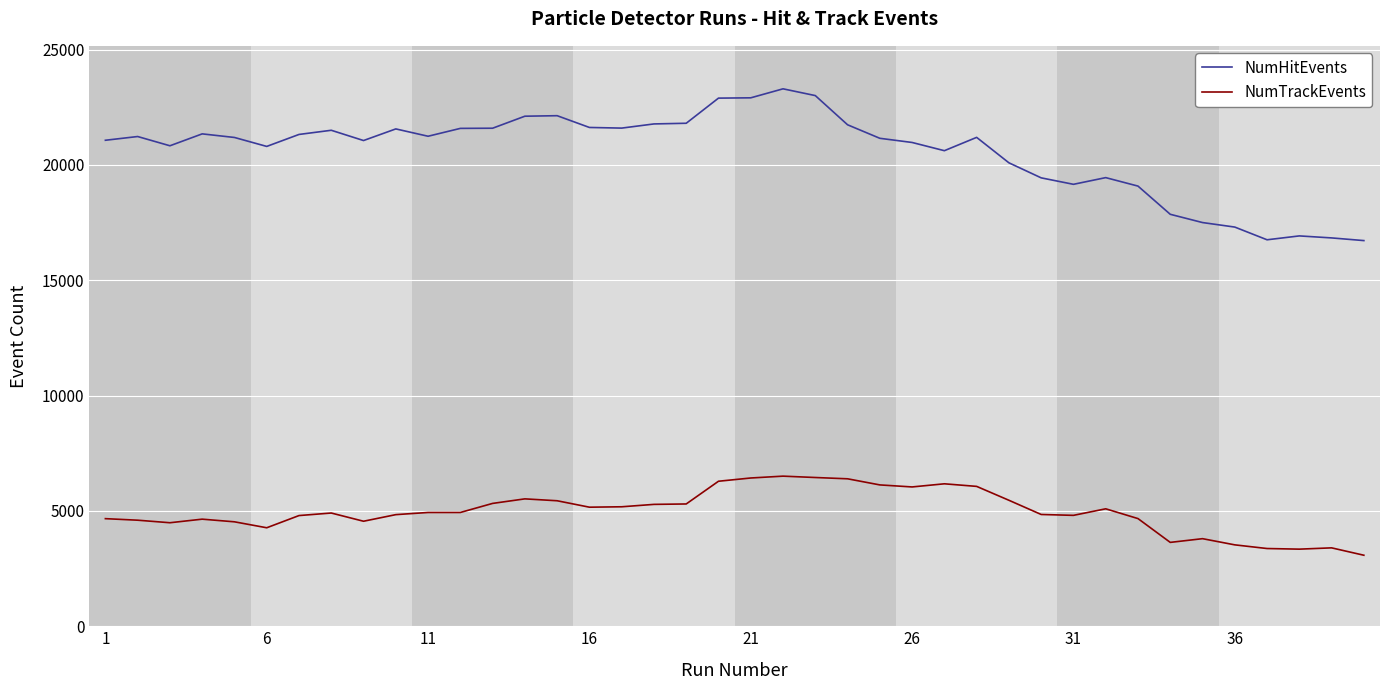

Rank the series by their average value, from highest to lowest.

NumHitEvents, NumTrackEvents